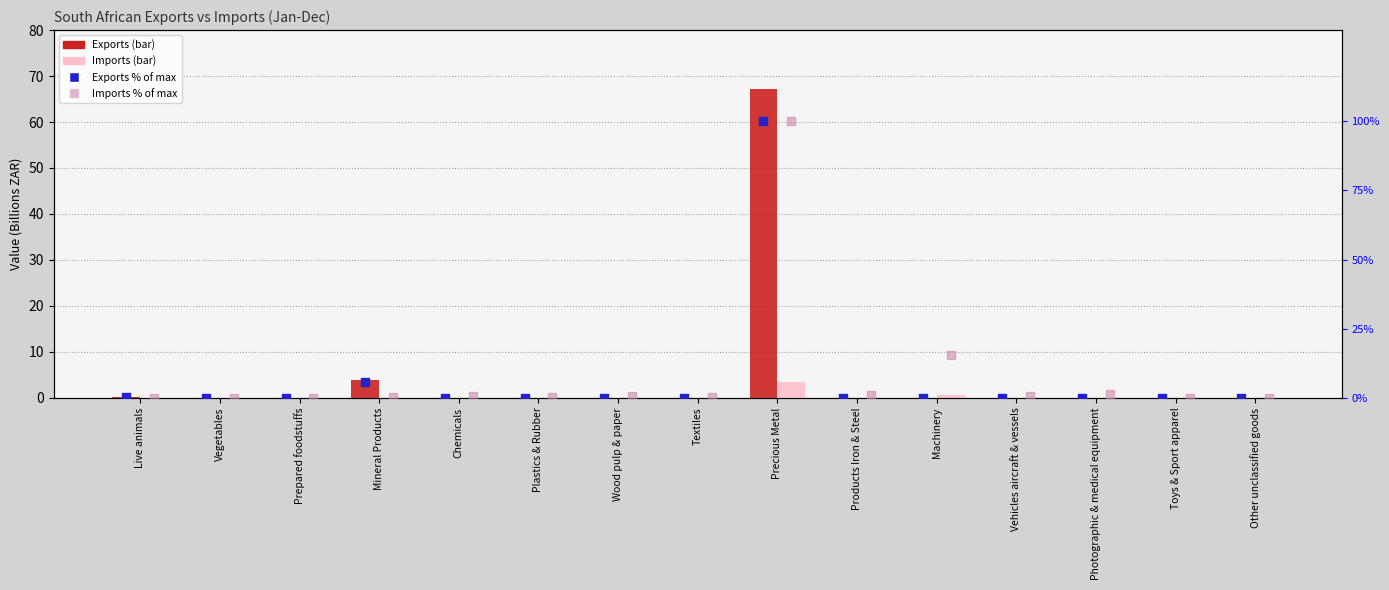

What are all the series names shown in the legend?

Exports, Imports, Exports % of max, Imports % of max